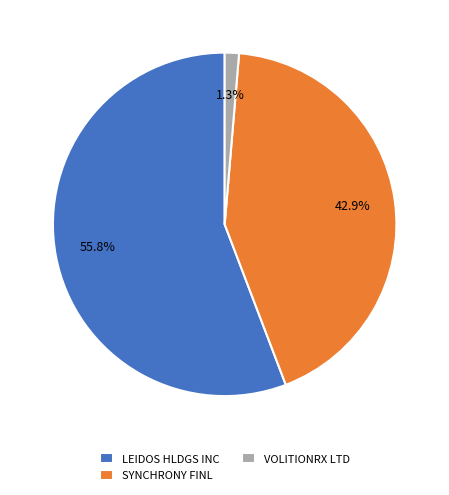

Between VOLITIONRX LTD and SYNCHRONY FINL, which is larger?

SYNCHRONY FINL